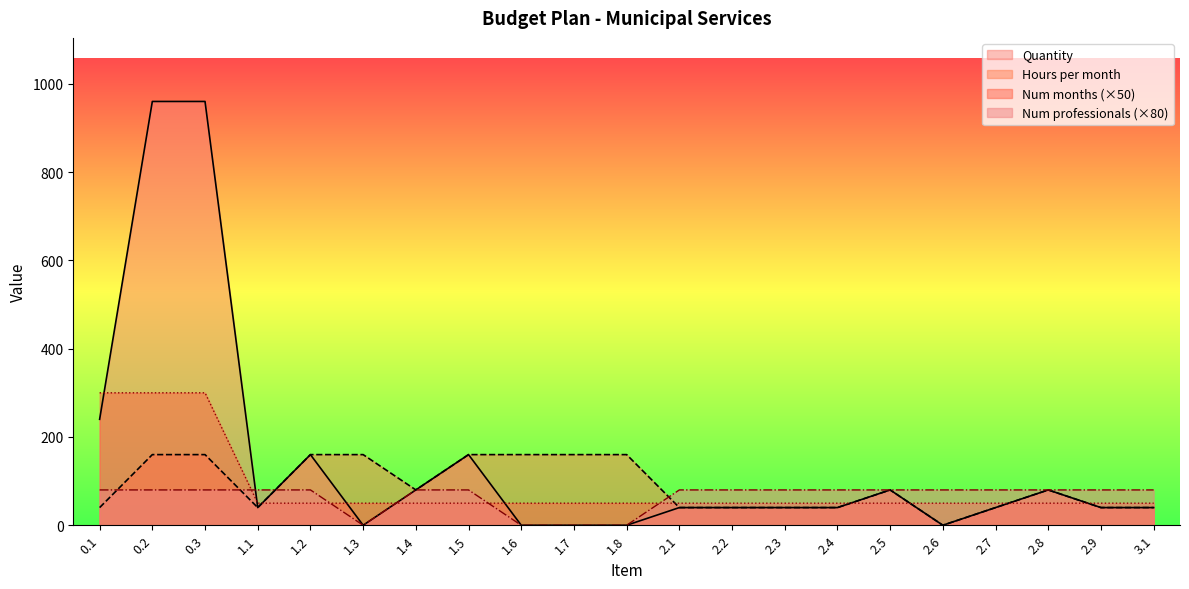

What are all the series names shown in the legend?

Quantity, Hours per month, Num months (×50), Num professionals (×80)